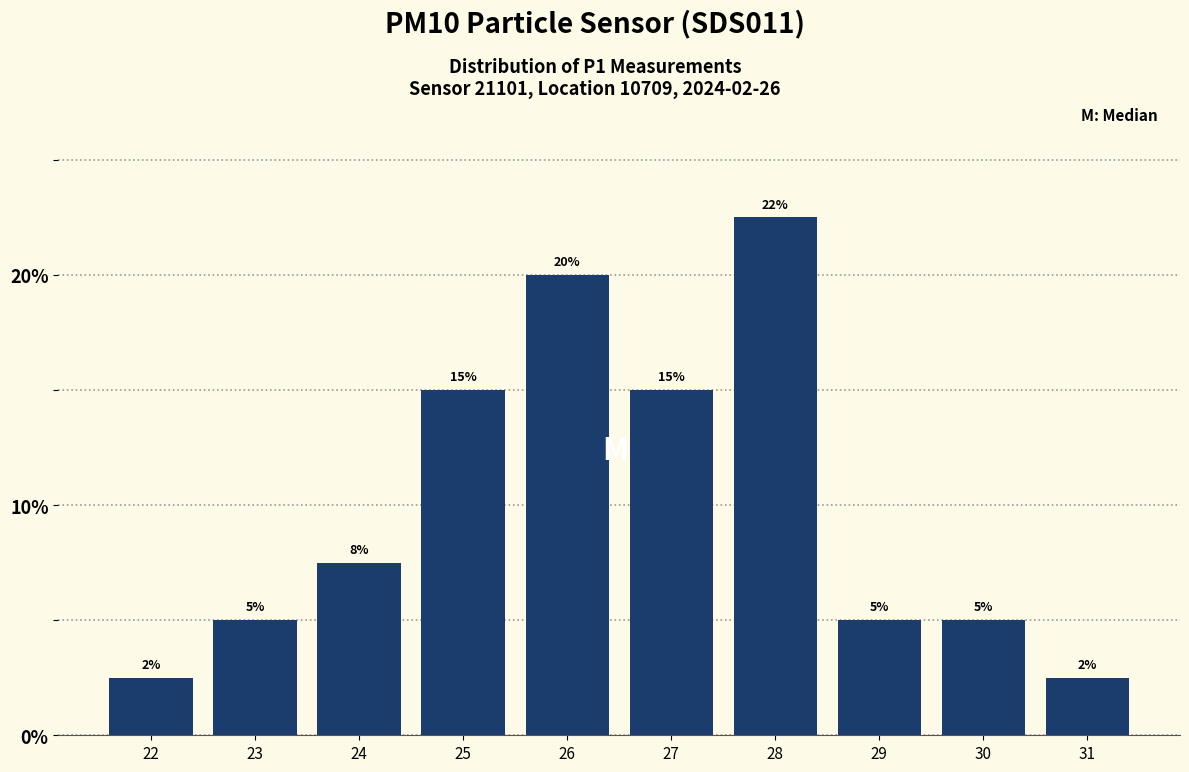

What is the difference between the maximum and minimum values?

20.0